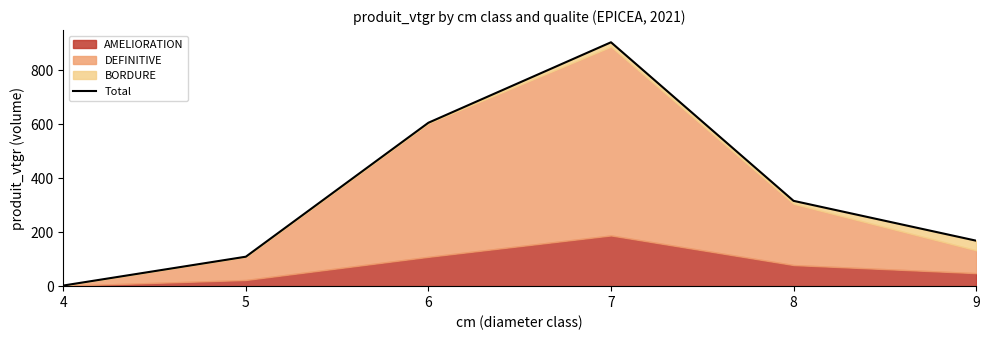

Which category has the highest value across all series?

7